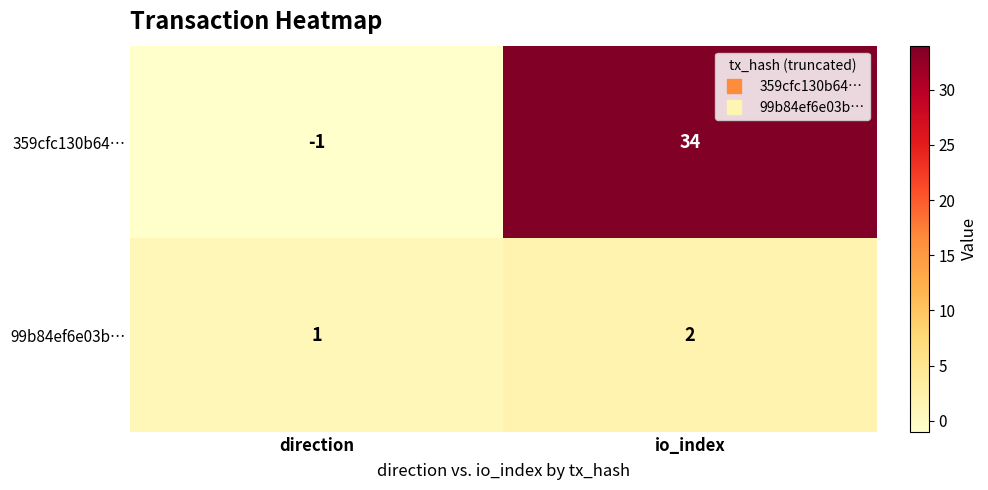

What is the difference between the highest and lowest values at io_index?

32